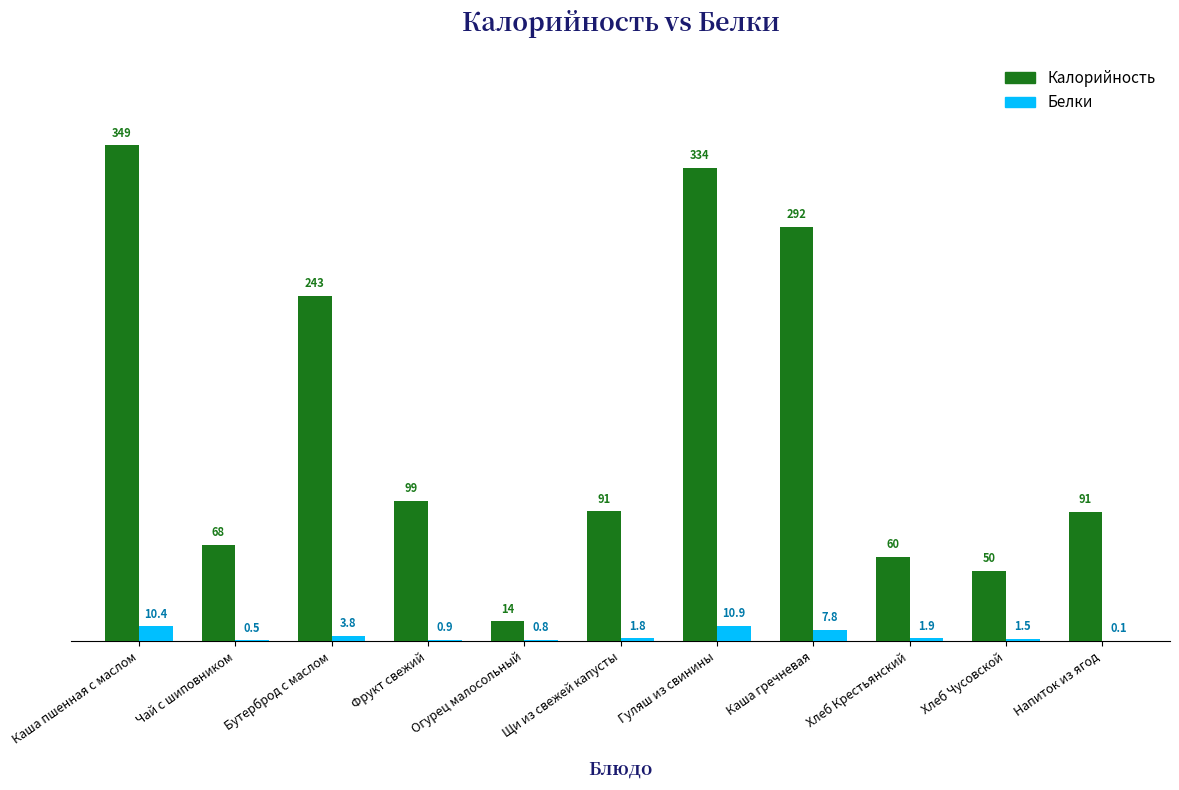

How many groups of bars are there?

11